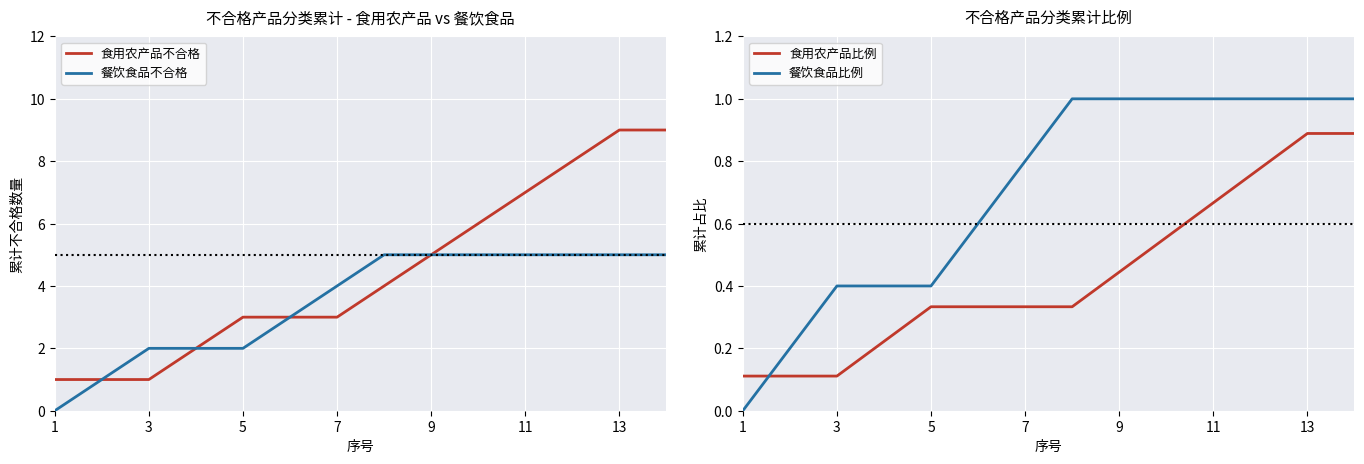

How many categories are shown in the chart?

14